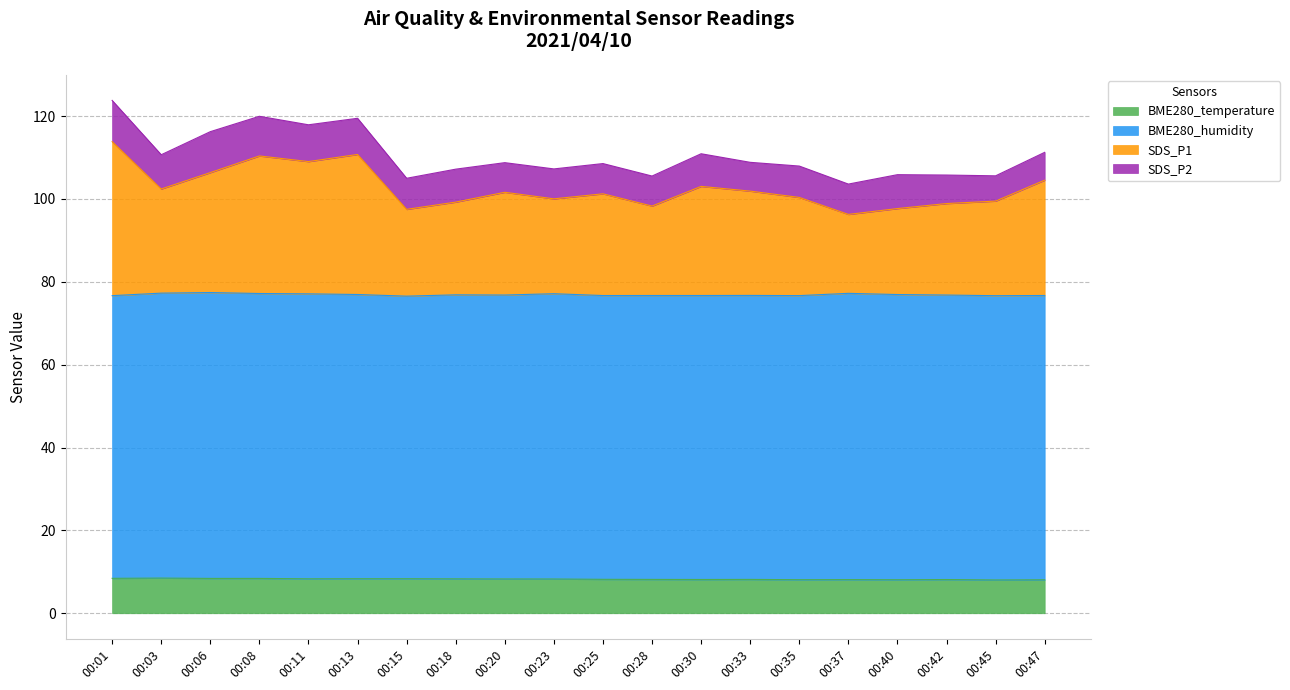

What are all the series names shown in the legend?

BME280_temperature, BME280_humidity, SDS_P1, SDS_P2